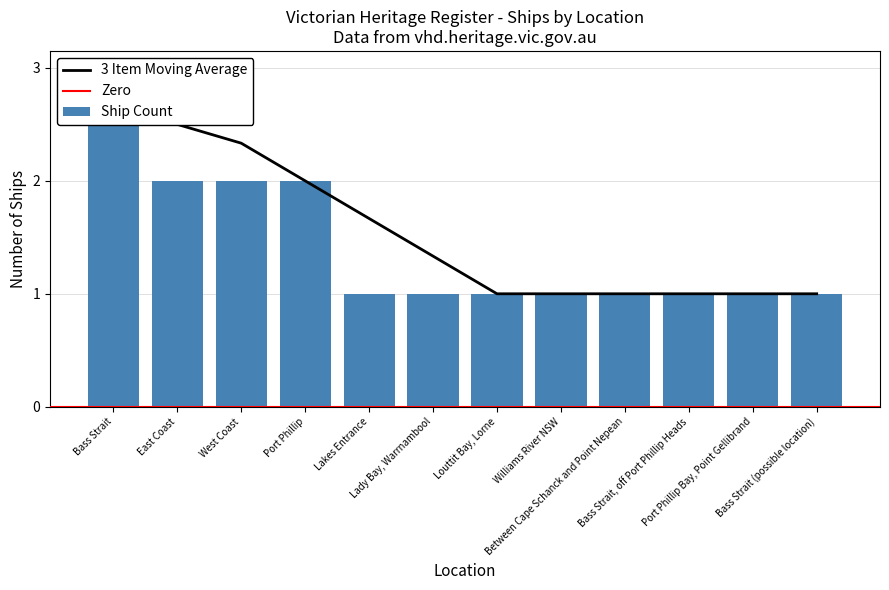

What is the change in value from Bass Strait to Louttit Bay, Lorne?

-2